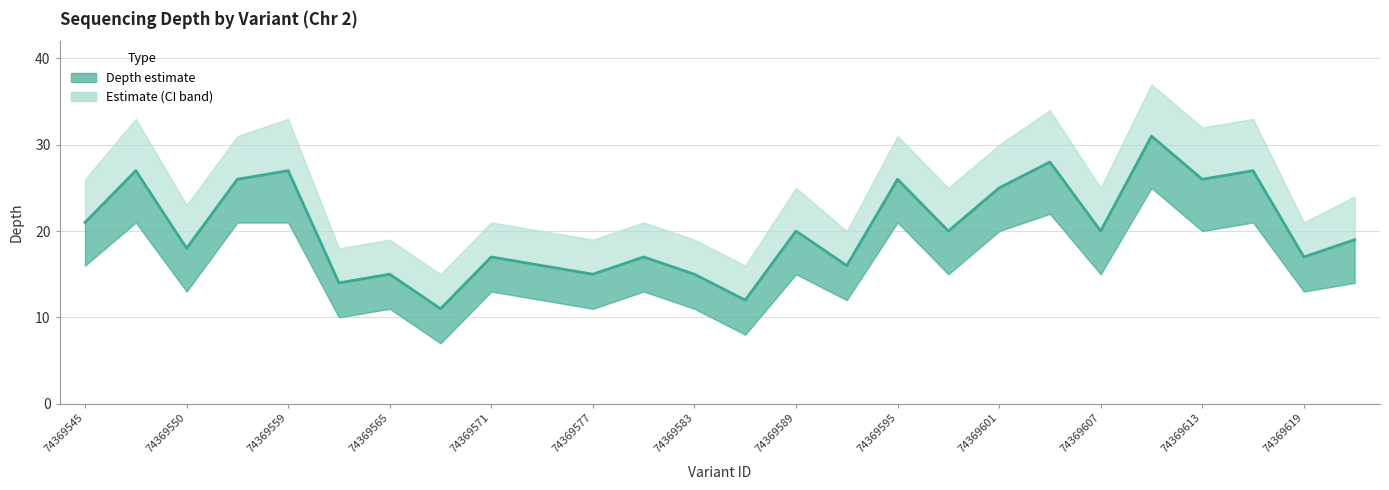

At which category is the sum across all series the highest?

74369610